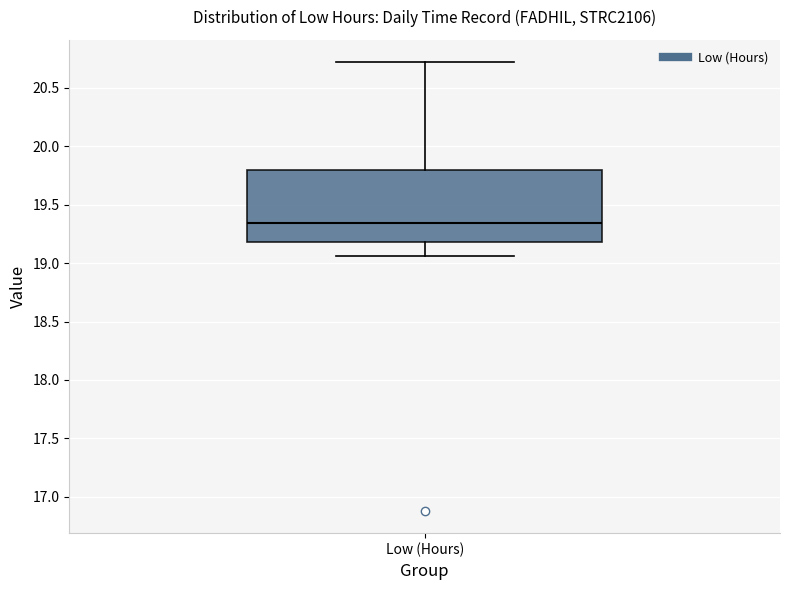

Where does the lower whisker of the box for Low (Hours) end on the y-axis? The values are not printed on the chart, so give them approximately, as read against the axis.

19.05